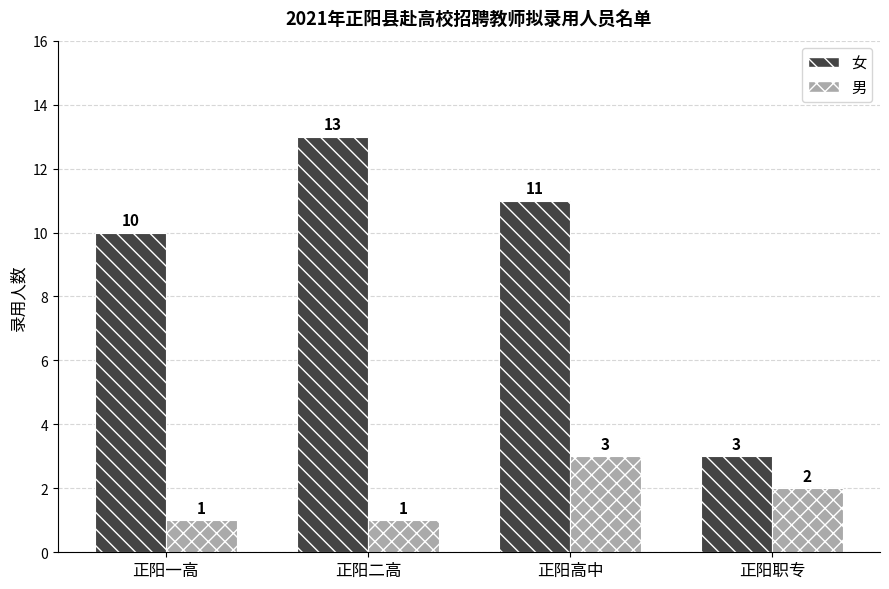

What is the sum of all 女 values?

37